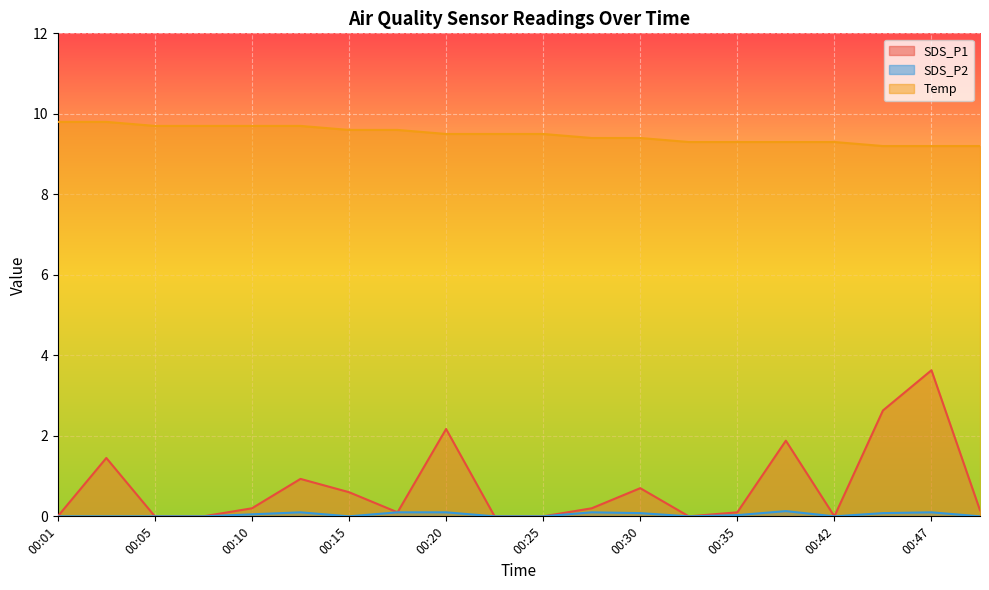

What is the value of the SDS_P1 point at the 2nd from the left?

1.4